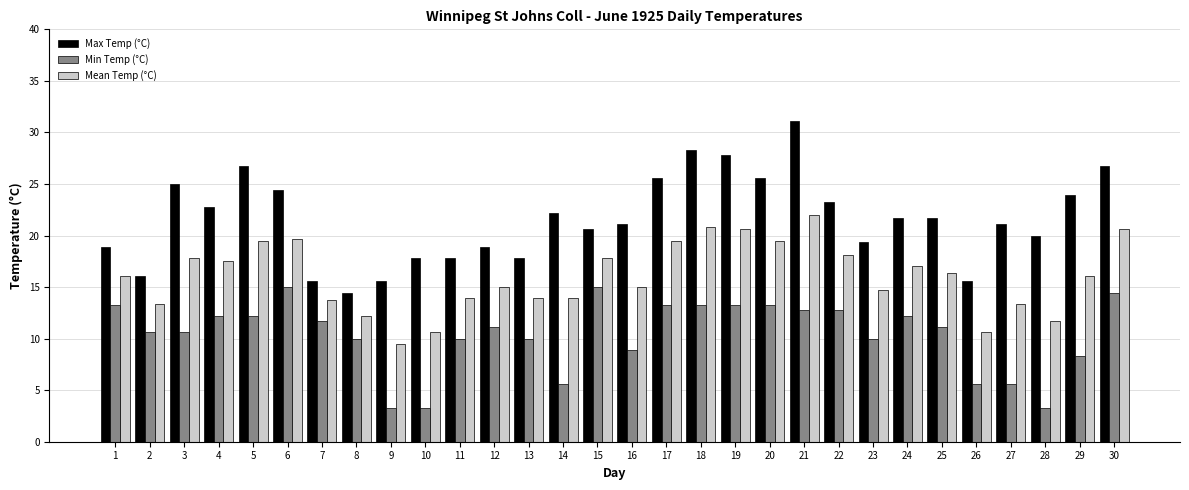

Reading left to right, extract all data points from this chart.

Max Temp (°C): 18.9	16.1	25.0	22.8	26.7	24.4	15.6	14.4	15.6	17.8	17.8	18.9	17.8	22.2	20.6	21.1	25.6	28.3	27.8	25.6	31.1	23.3	19.4	21.7	21.7	15.6	21.1	20.0	23.9	26.7
Min Temp (°C): 13.3	10.6	10.6	12.2	12.2	15.0	11.7	10.0	3.3	3.3	10.0	11.1	10.0	5.6	15.0	8.9	13.3	13.3	13.3	13.3	12.8	12.8	10.0	12.2	11.1	5.6	5.6	3.3	8.3	14.4
Mean Temp (°C): 16.1	13.4	17.8	17.5	19.5	19.7	13.7	12.2	9.5	10.6	13.9	15.0	13.9	13.9	17.8	15.0	19.5	20.8	20.6	19.5	22.0	18.1	14.7	17.0	16.4	10.6	13.4	11.7	16.1	20.6